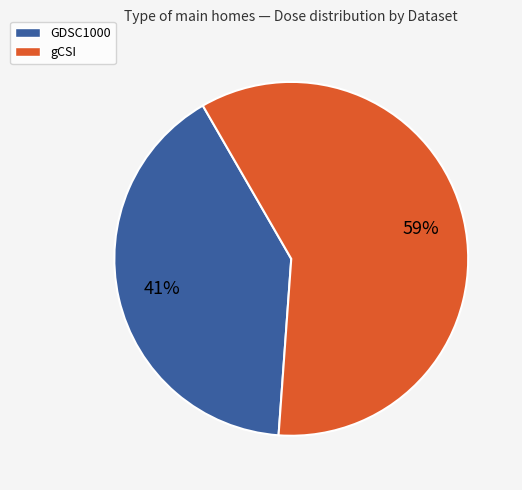

Do gCSI and GDSC1000 together represent more than half of the pie?

Yes